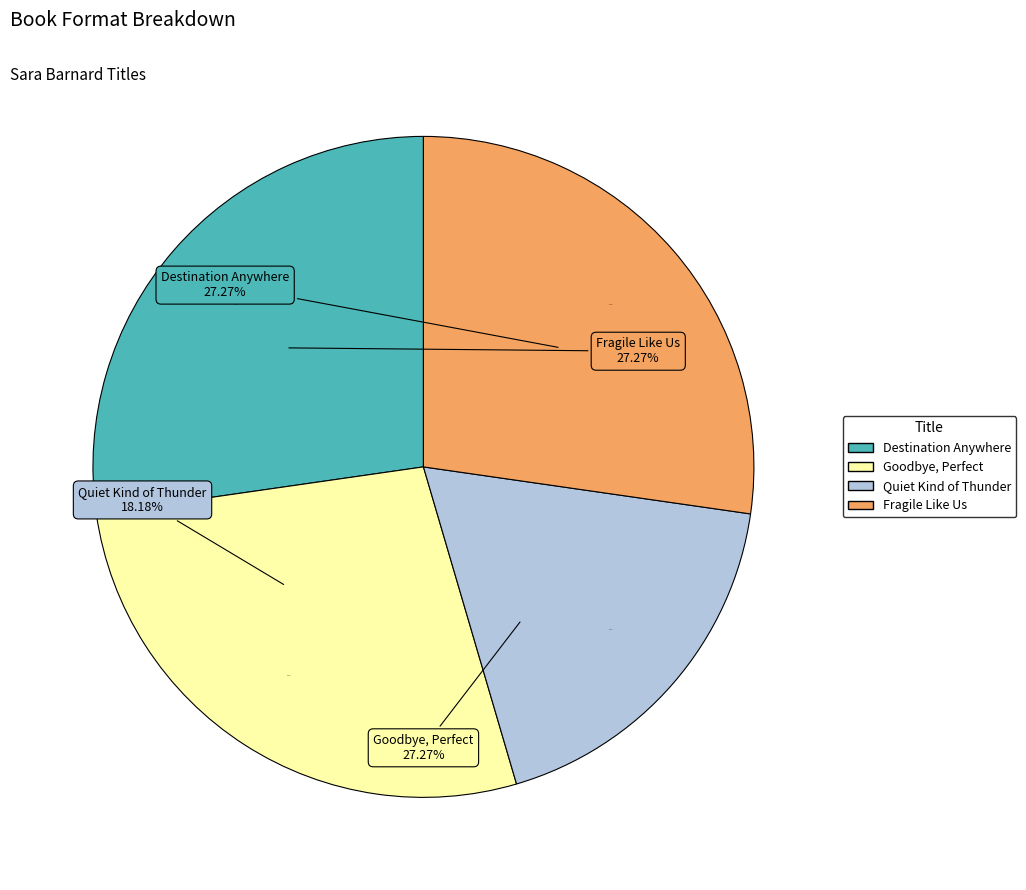

The Goodbye, Perfect slice represents 27% of the pie. True or false?

True